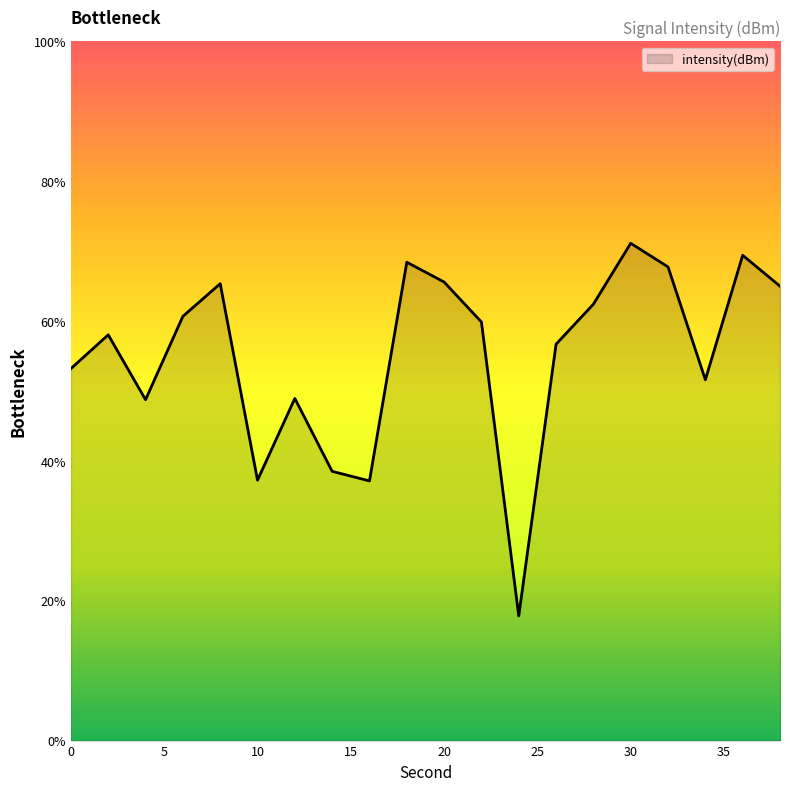

What is the greatest value displayed?

71.1